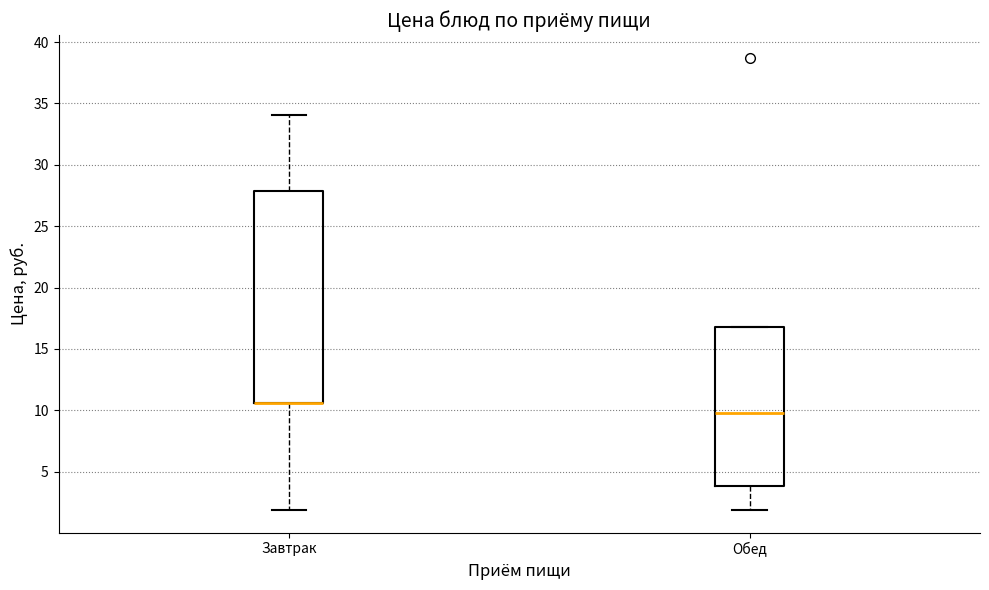

Which box is the tallest, from its lower edge to its upper edge?

Завтрак